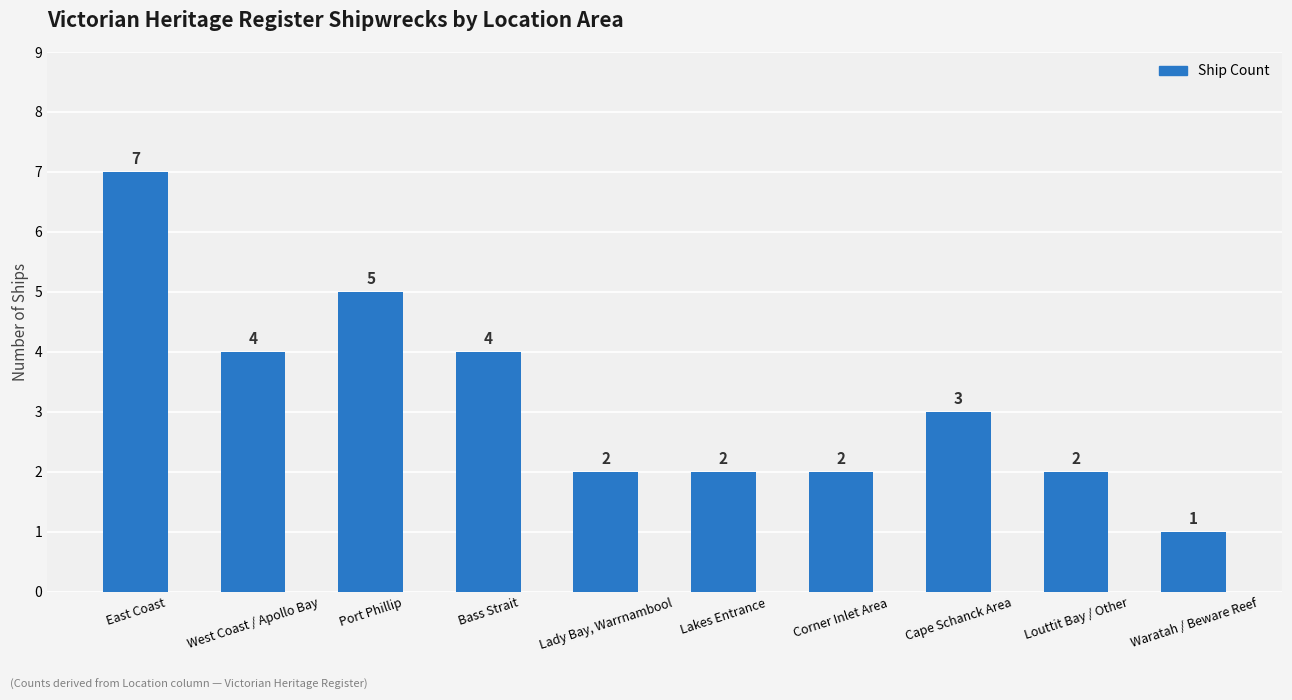

Is it true that the value at Port Phillip is 3?

False